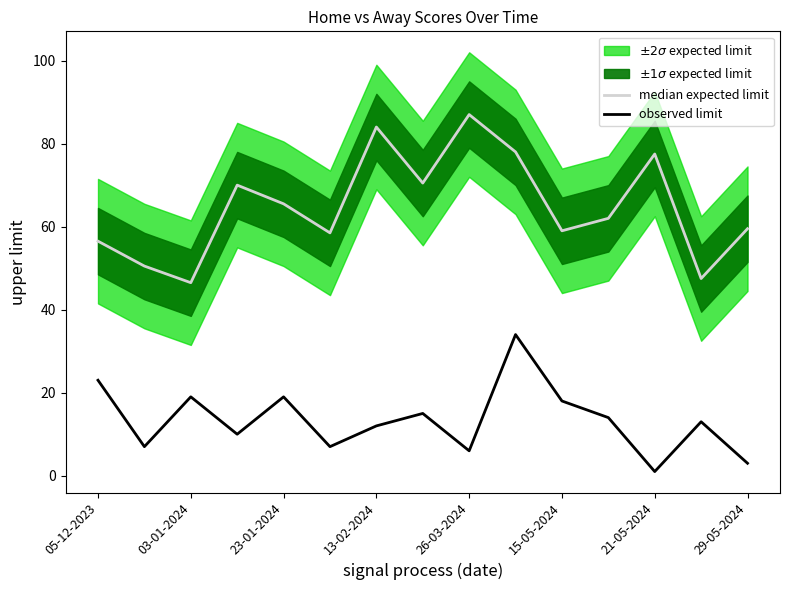

At which label is observed limit closest to 17?

15-05-2024